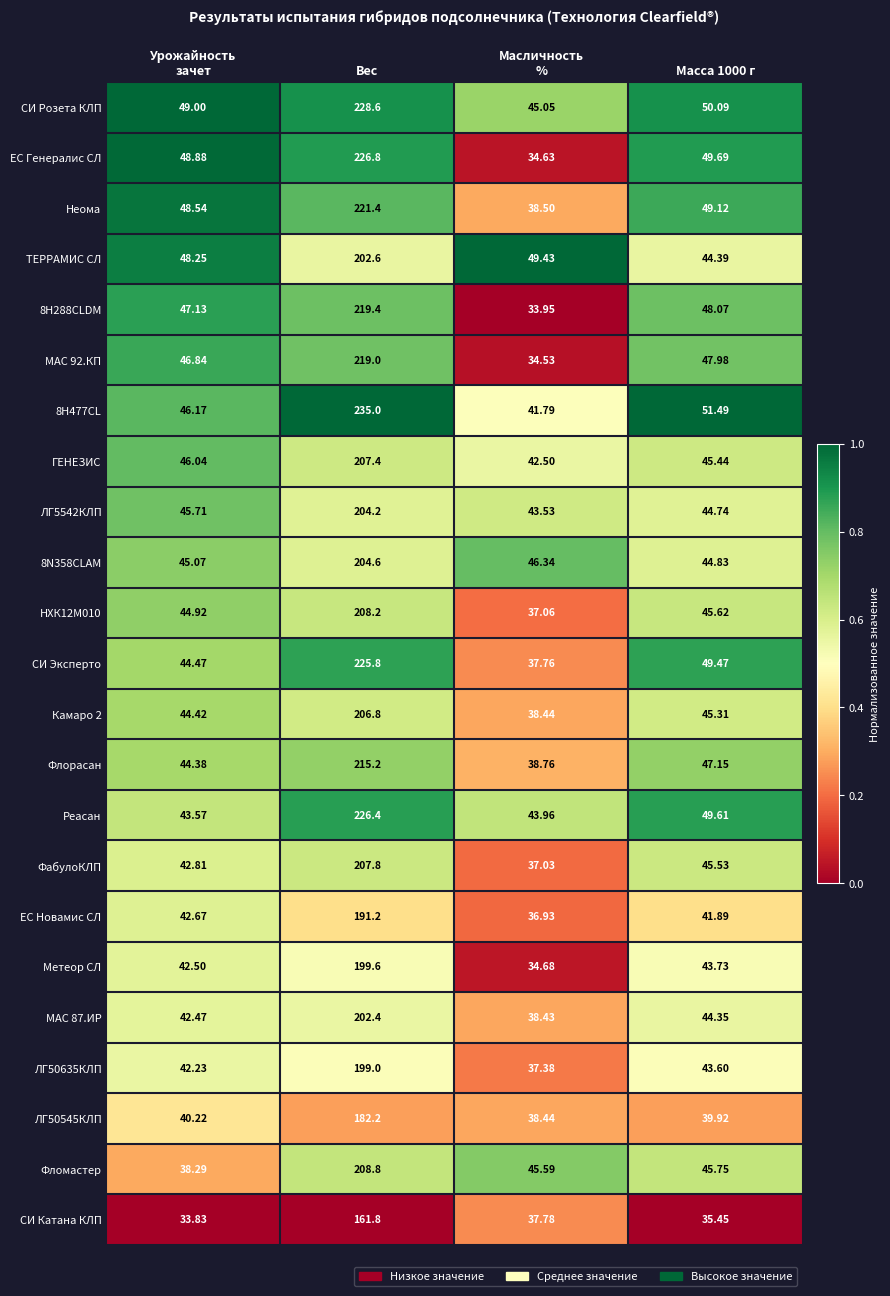

Rank the series at Урожайность
зачет from highest to lowest value.

СИ Розета КЛП, ЕС Генералис СЛ, Неома, ТЕРРАМИС СЛ, 8H288CLDM, МАС 92.КП, 8H477CL, ГЕНЕЗИС, ЛГ5542КЛП, 8N358CLAM, НХК12М010, СИ Эксперто, Камаро 2, Флорасан, Реасан, ФабулоКЛП, ЕС Новамис СЛ, Метеор СЛ, МАС 87.ИР, ЛГ50635КЛП, ЛГ50545КЛП, Фломастер, СИ Катана КЛП